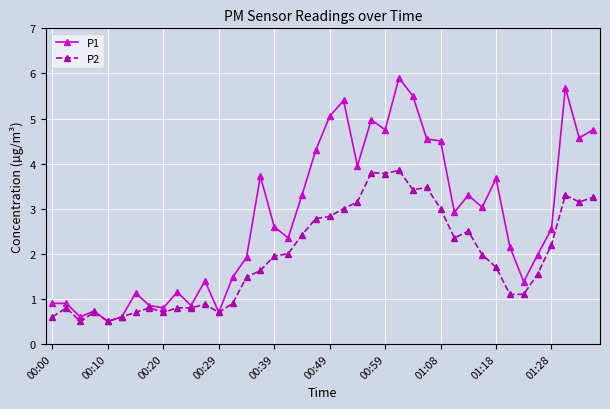

What is the value of the P1 point at the 22nd from the left?

5.4